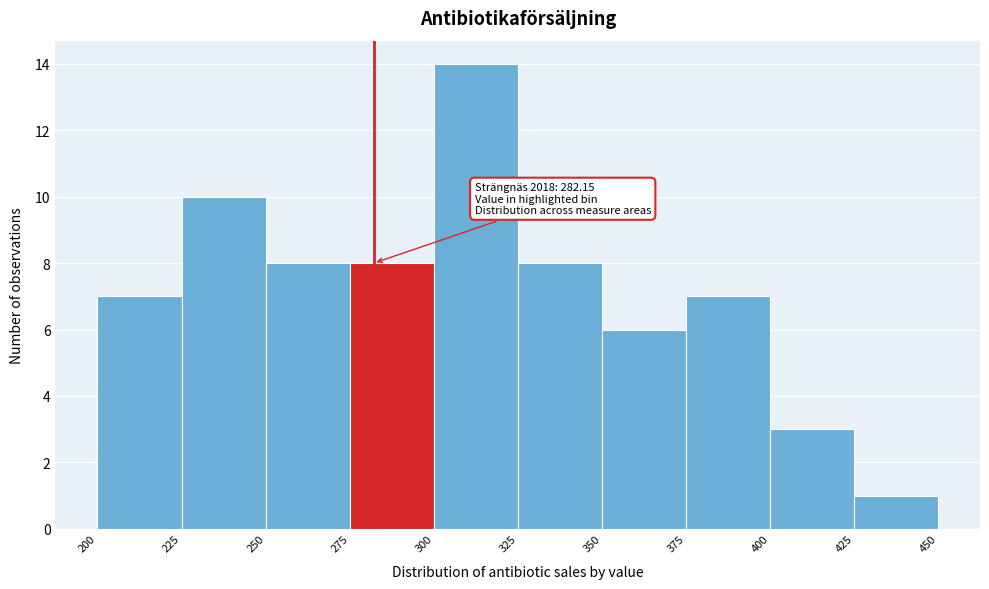

Which range on the x-axis has the tallest bar?

300 to 325